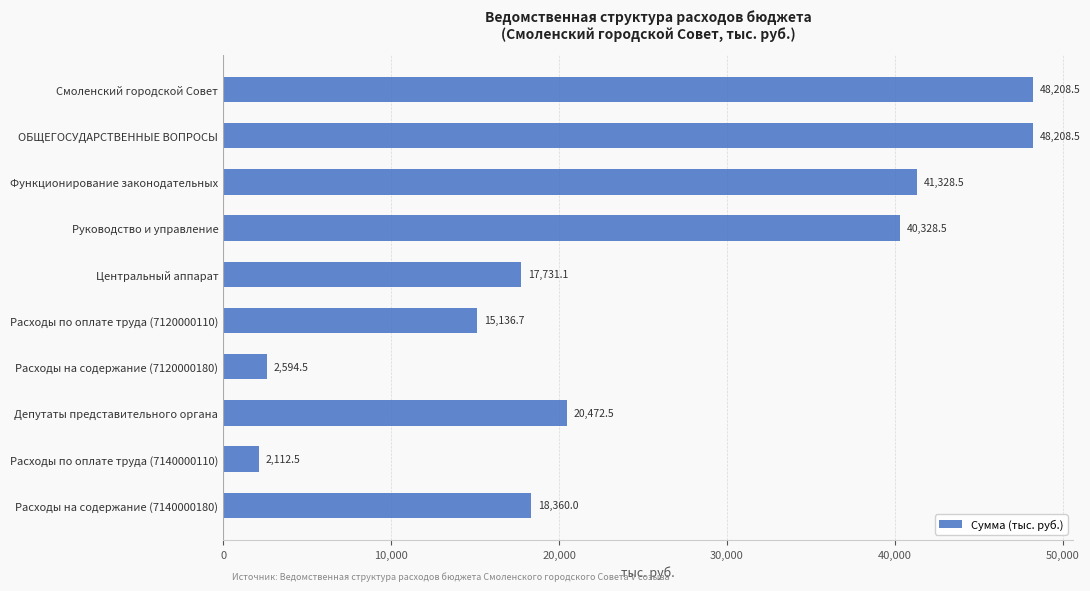

The value at Расходы на содержание (7120000180) is 2594.5. True or false?

True